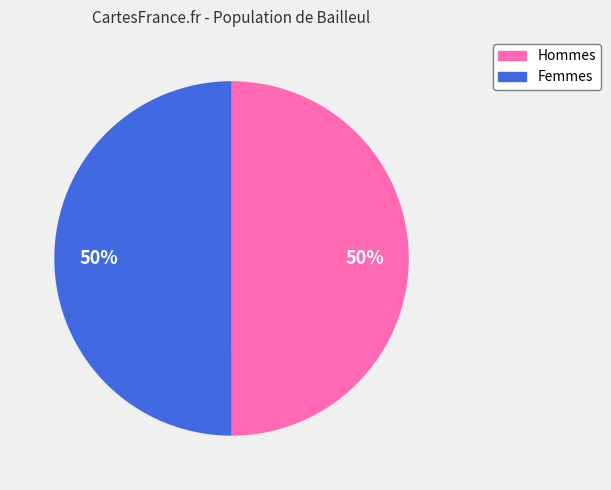

To the nearest percent, what is the average slice percentage?

50%